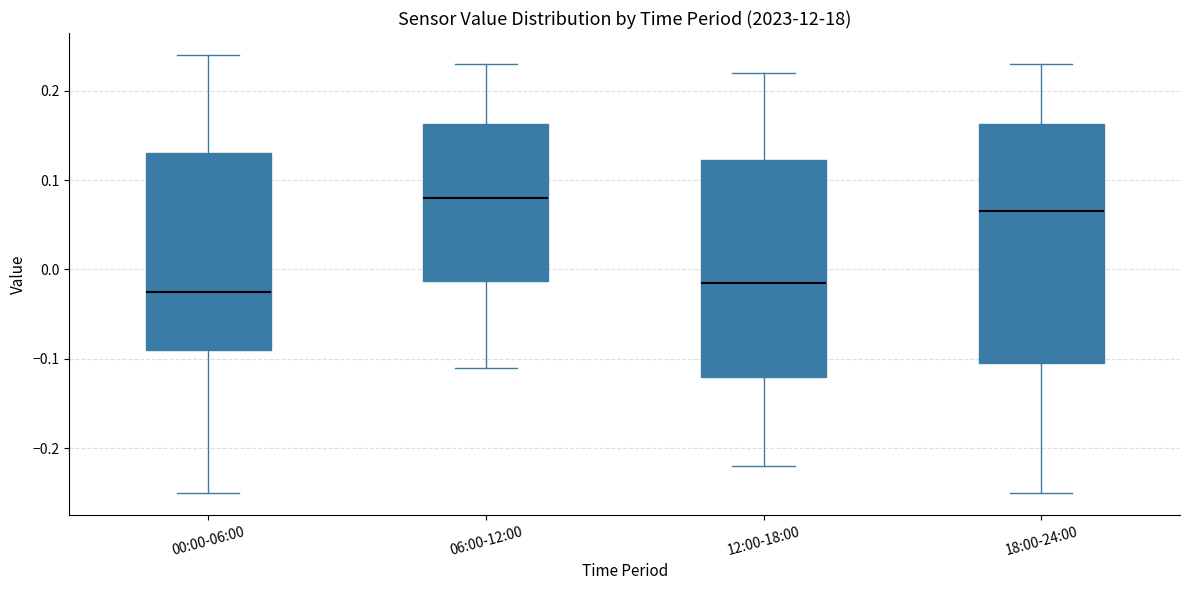

Where does the upper whisker of the box for 06:00-12:00 end on the y-axis? The values are not printed on the chart, so give them approximately, as read against the axis.

0.23